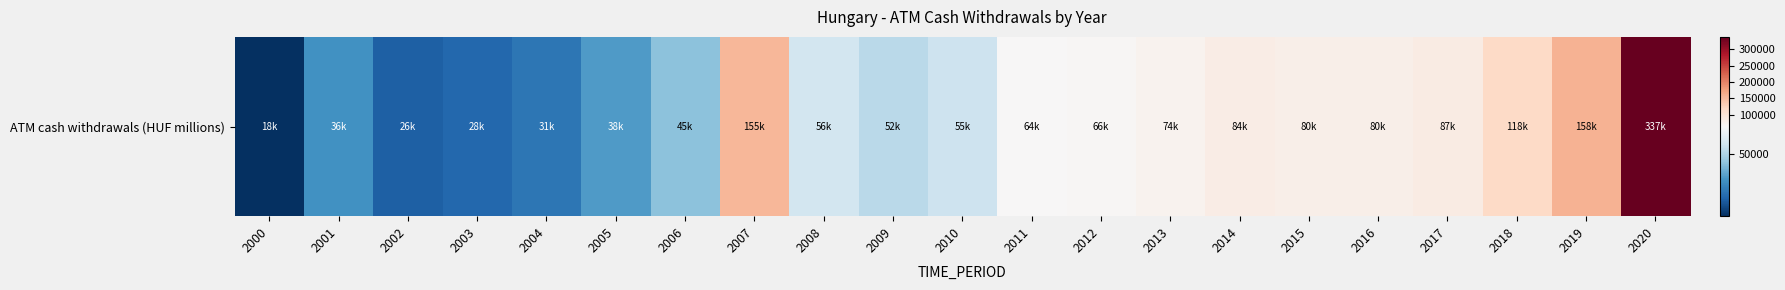

What is the maximum value shown in the chart?

337244.9